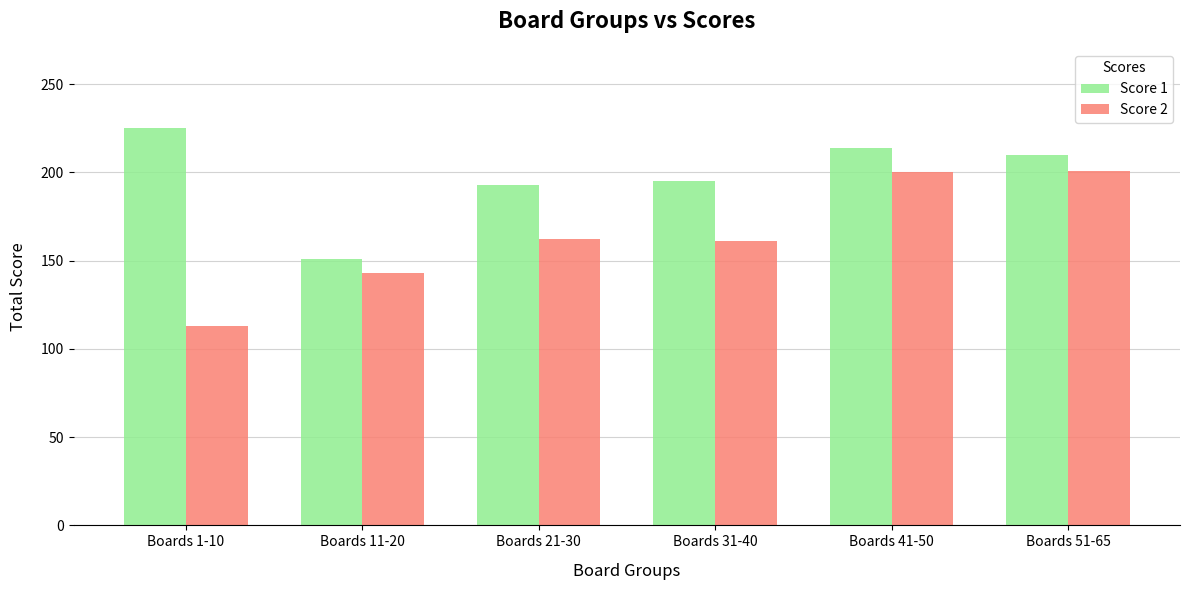

Which series has the largest range (max minus min)?

Score 2